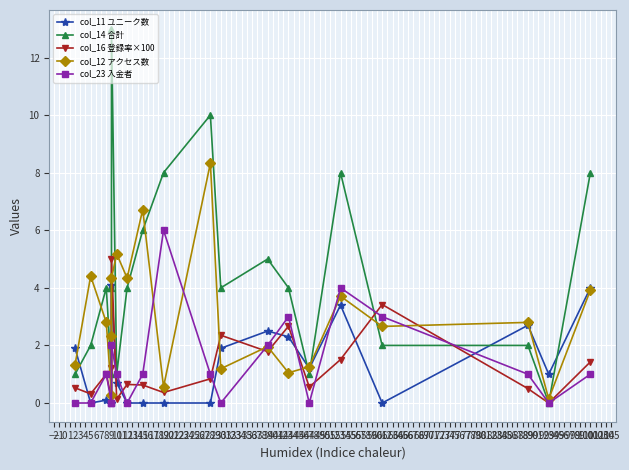

How many distinct data groups are displayed?

5